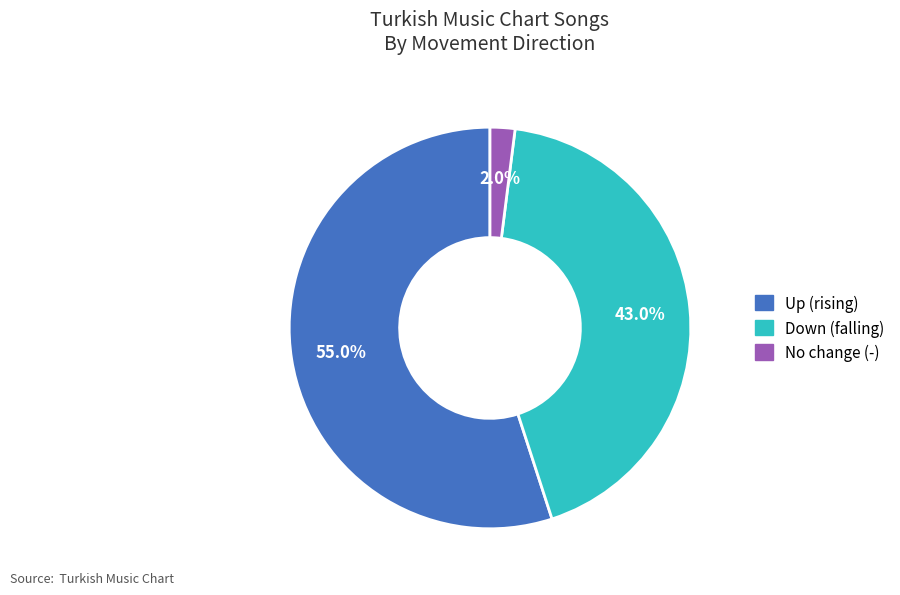

Is there any slice that represents more than half of the pie?

Yes